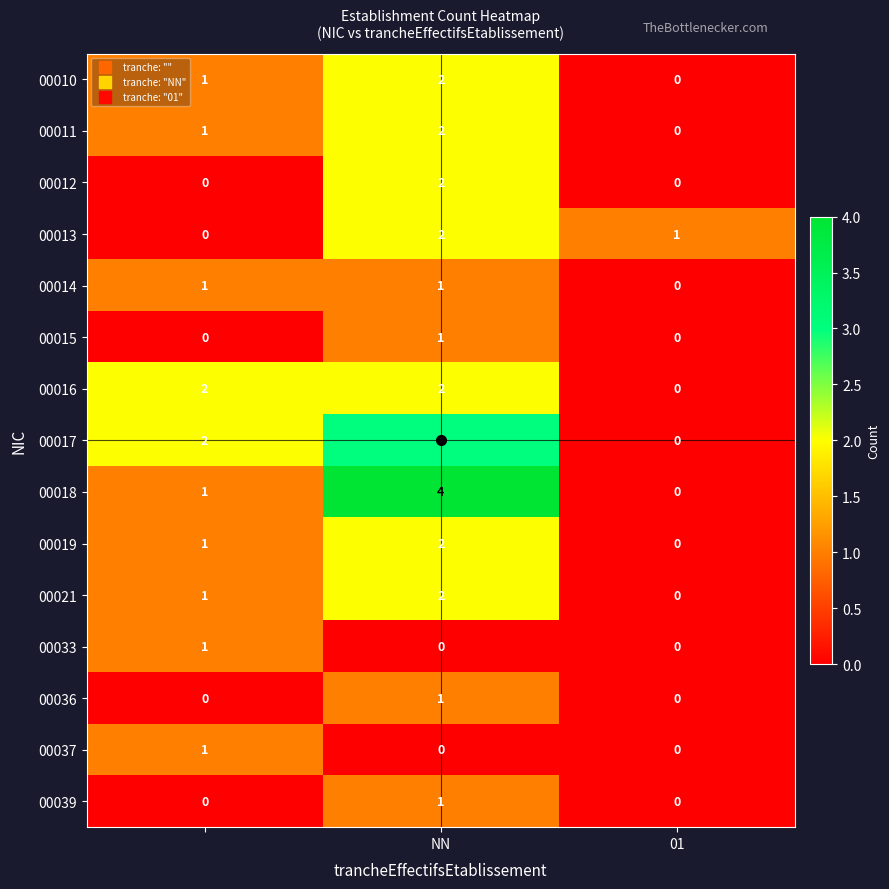

At how many categories does at least one series exceed 0?

3